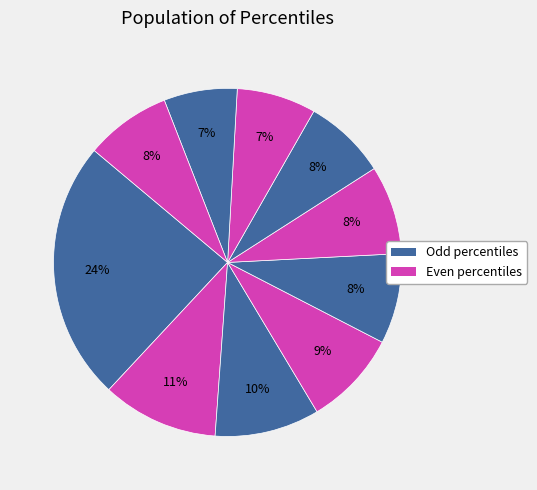

Does any single category account for the majority?

No